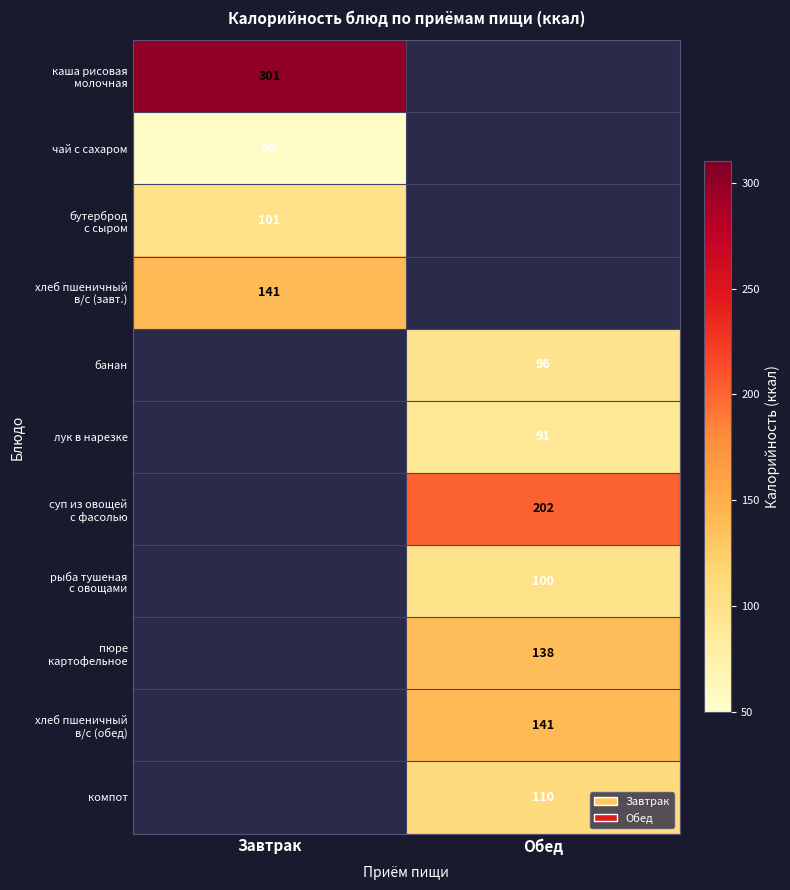

The value of чай с сахаром at Завтрак is 56. True or false?

True